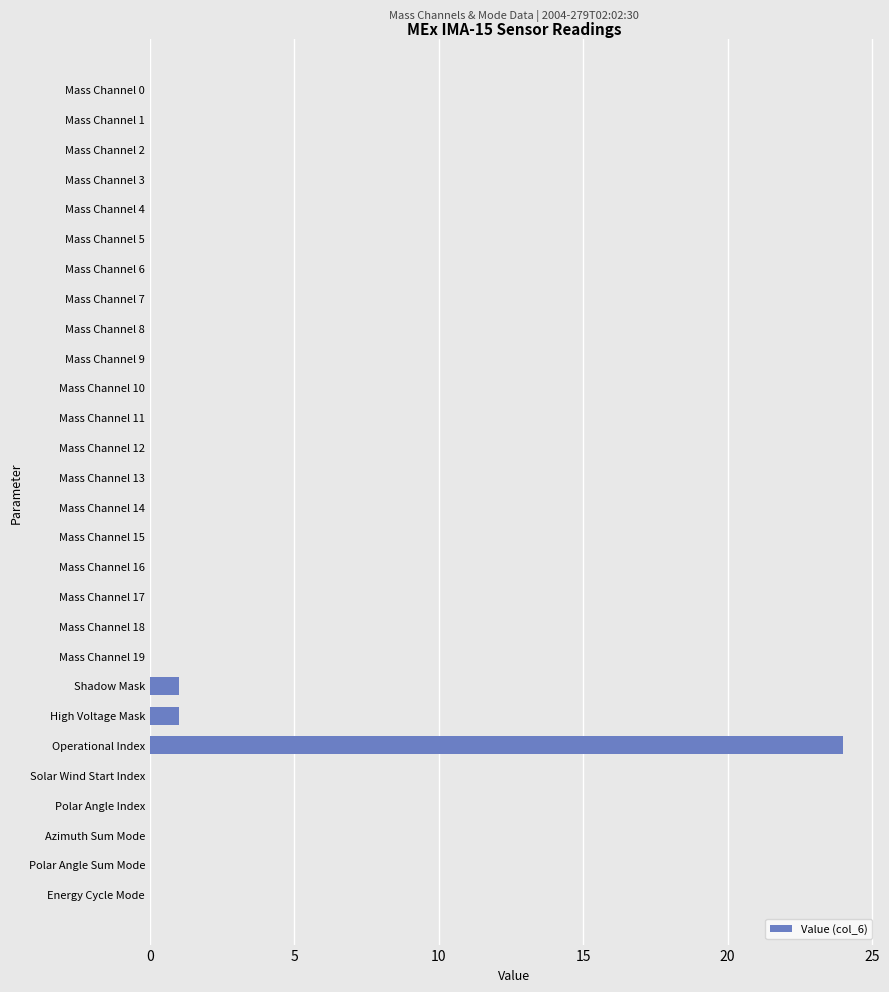

What is the sum of all values?

26